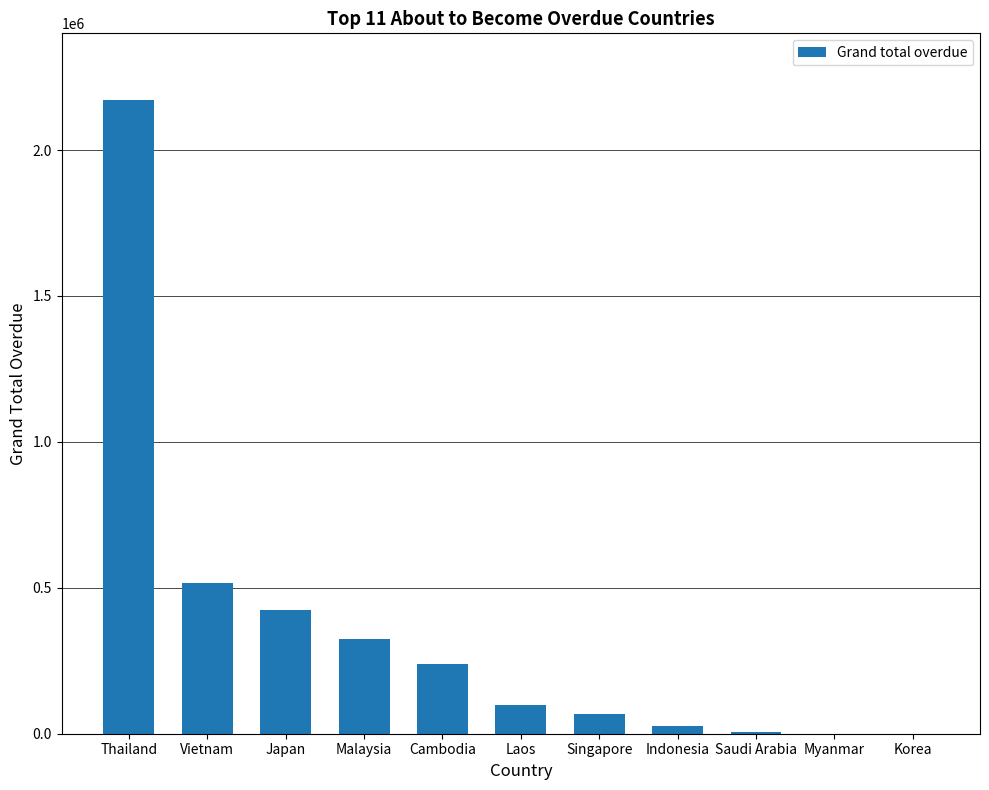

How many values exceed 97413?

6